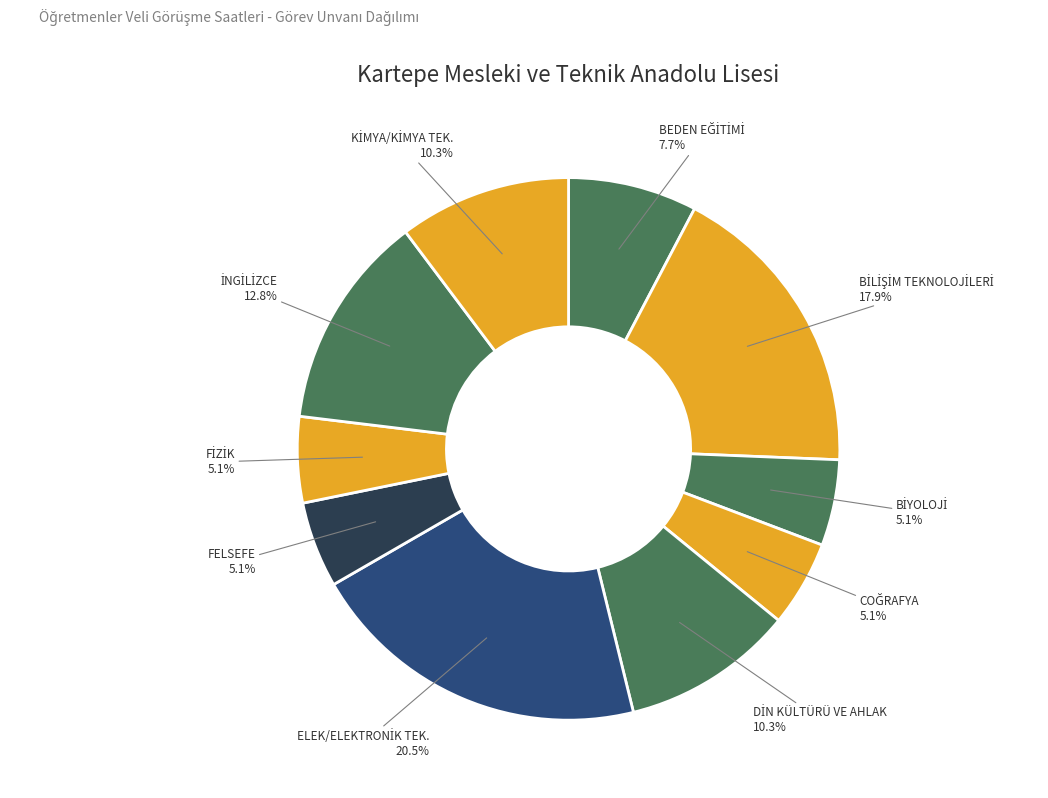

Is there any slice that represents more than half of the pie?

No